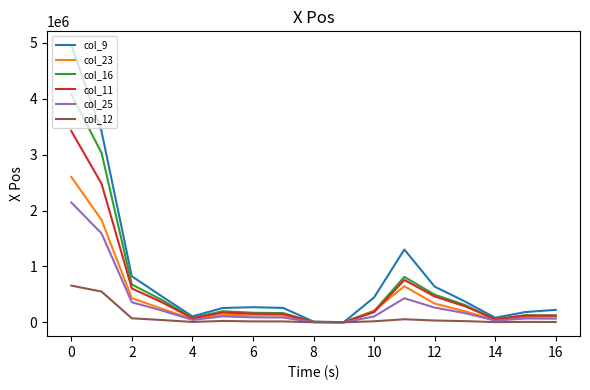

What is the difference between the maximum and minimum values in the col_11 series?

3423709